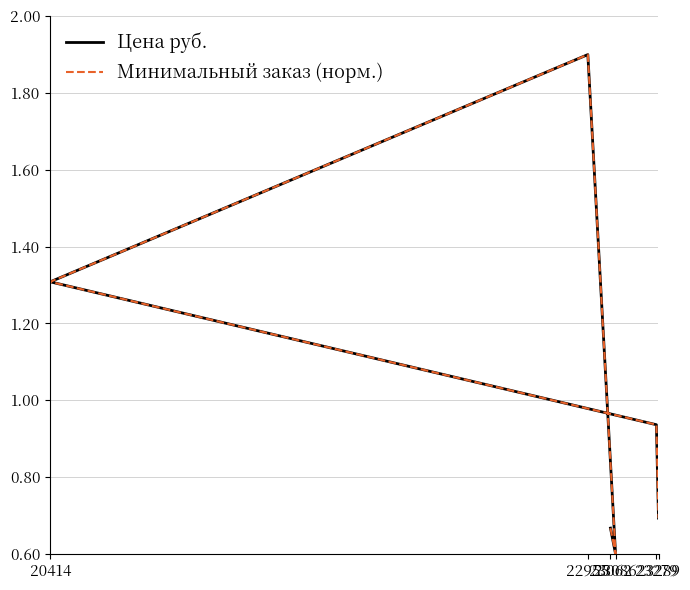

Between 22955 and 20414, which series saw the biggest shift?

Цена руб.